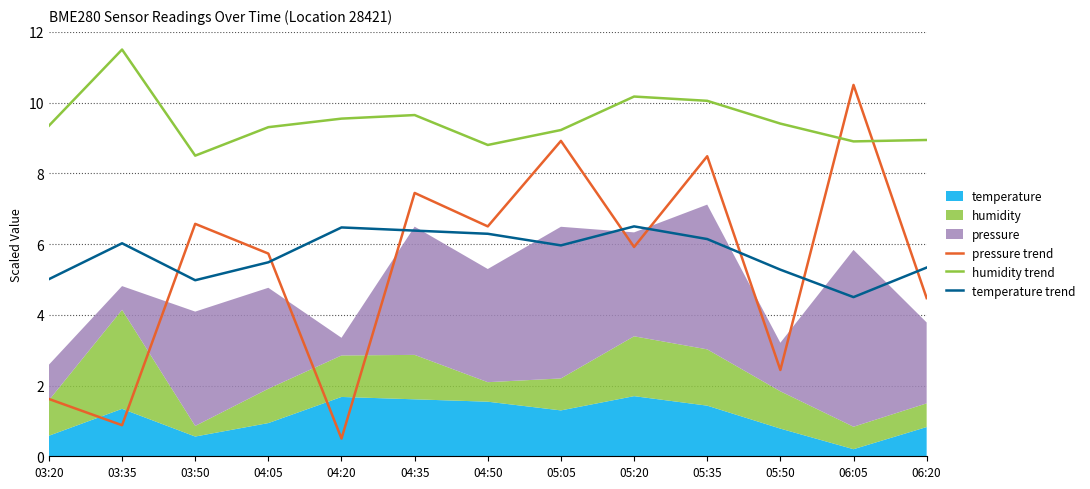

Where is the first local maximum for temperature trend?

03:35